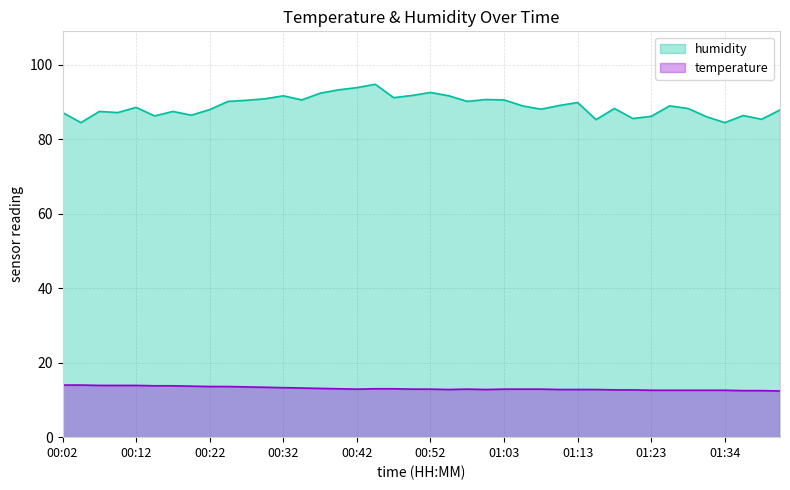

What are all the series names shown in the legend?

humidity, temperature